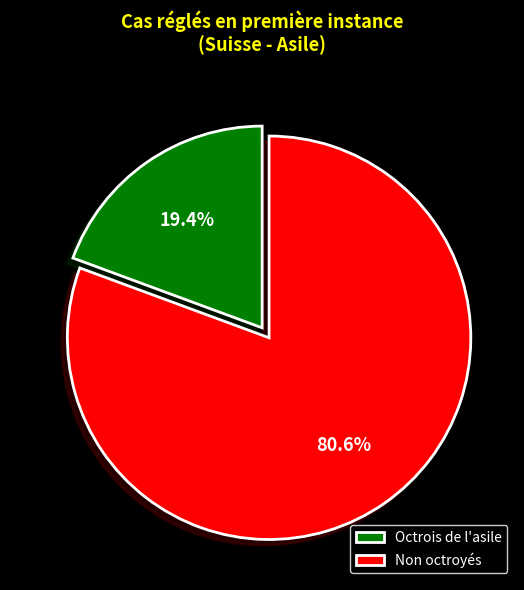

Is there a majority slice in this chart?

Yes